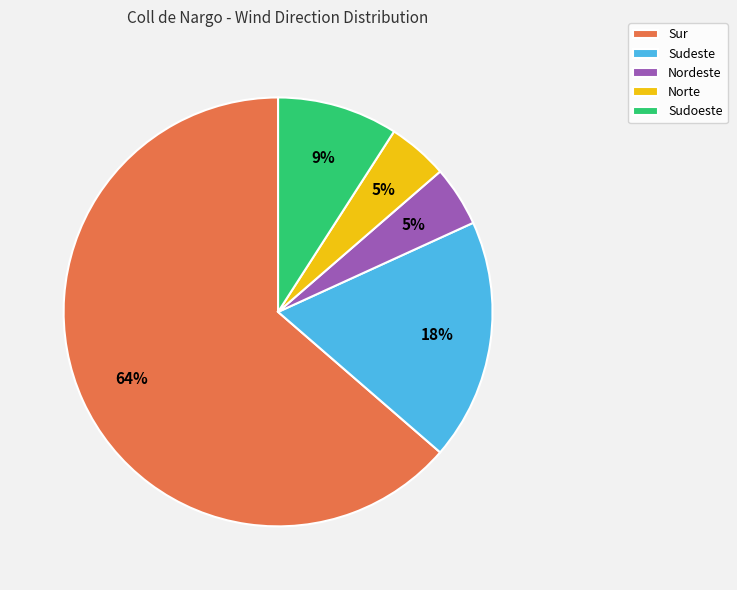

Which slice is the largest?

Sur